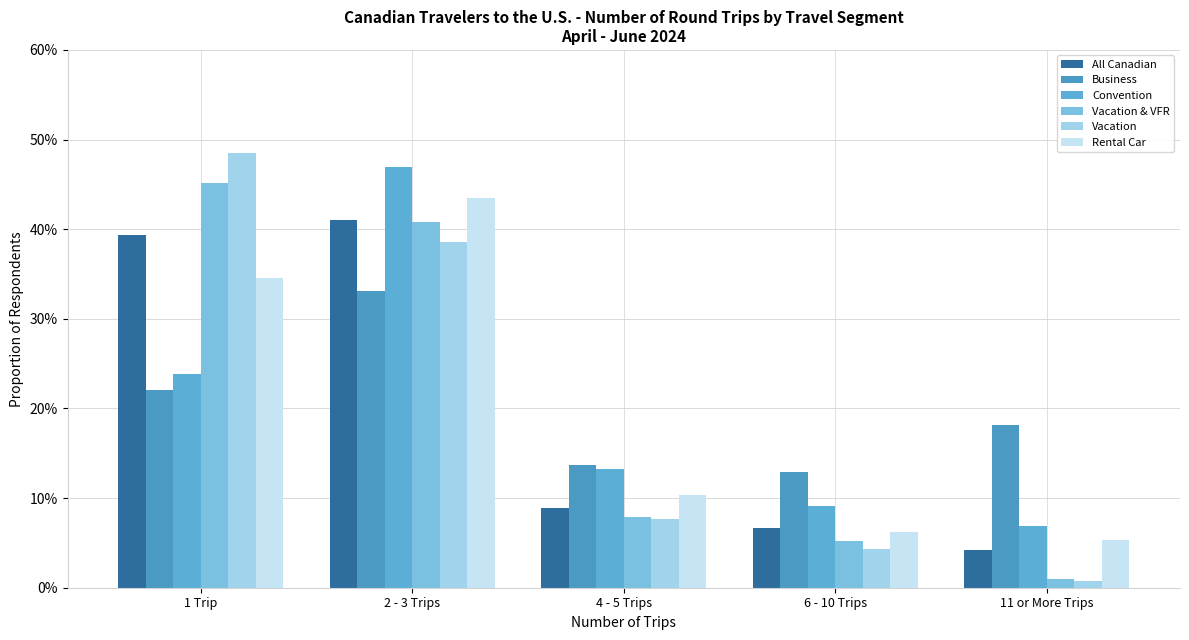

Is the value of Vacation & VFR at 11 or More Trips greater than the value of All Canadian at 1 Trip?

No